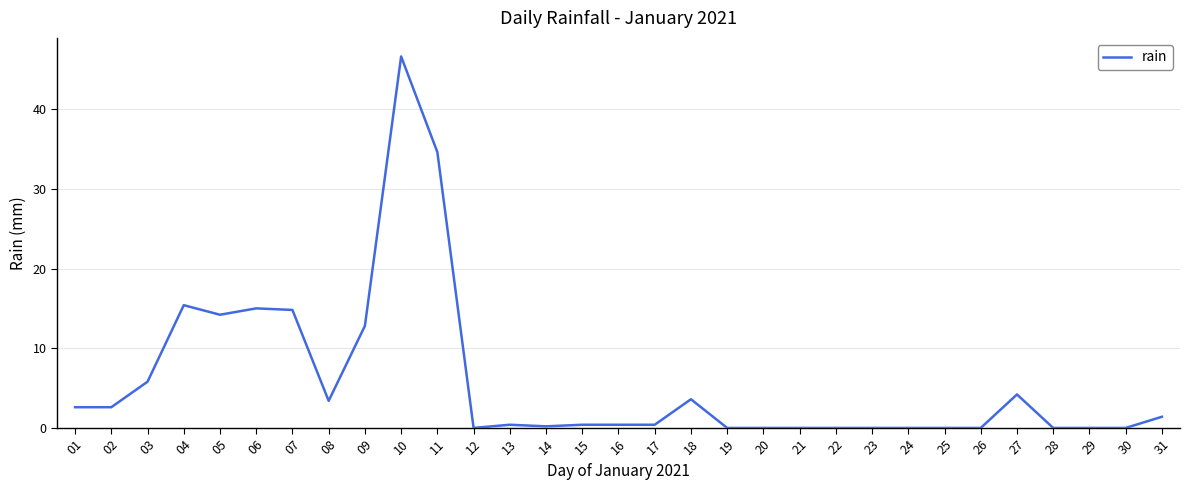

What is the greatest value displayed?

46.6